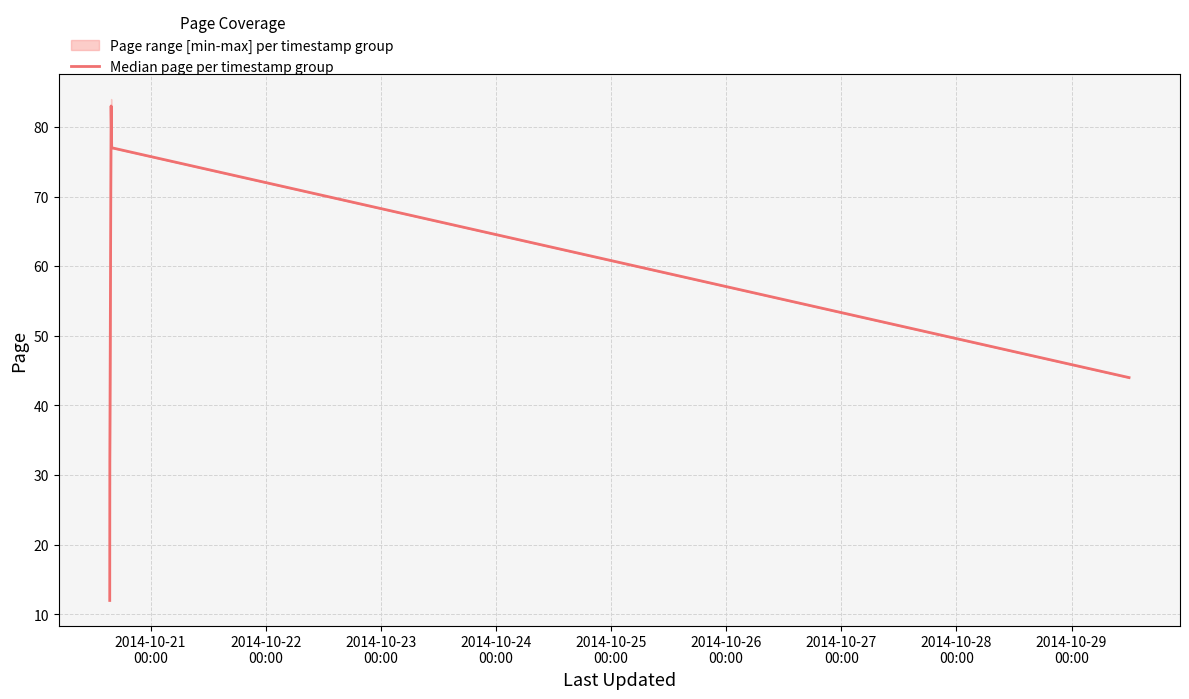

What is the label of the 3rd point from the right?

2014-10-24
00:00